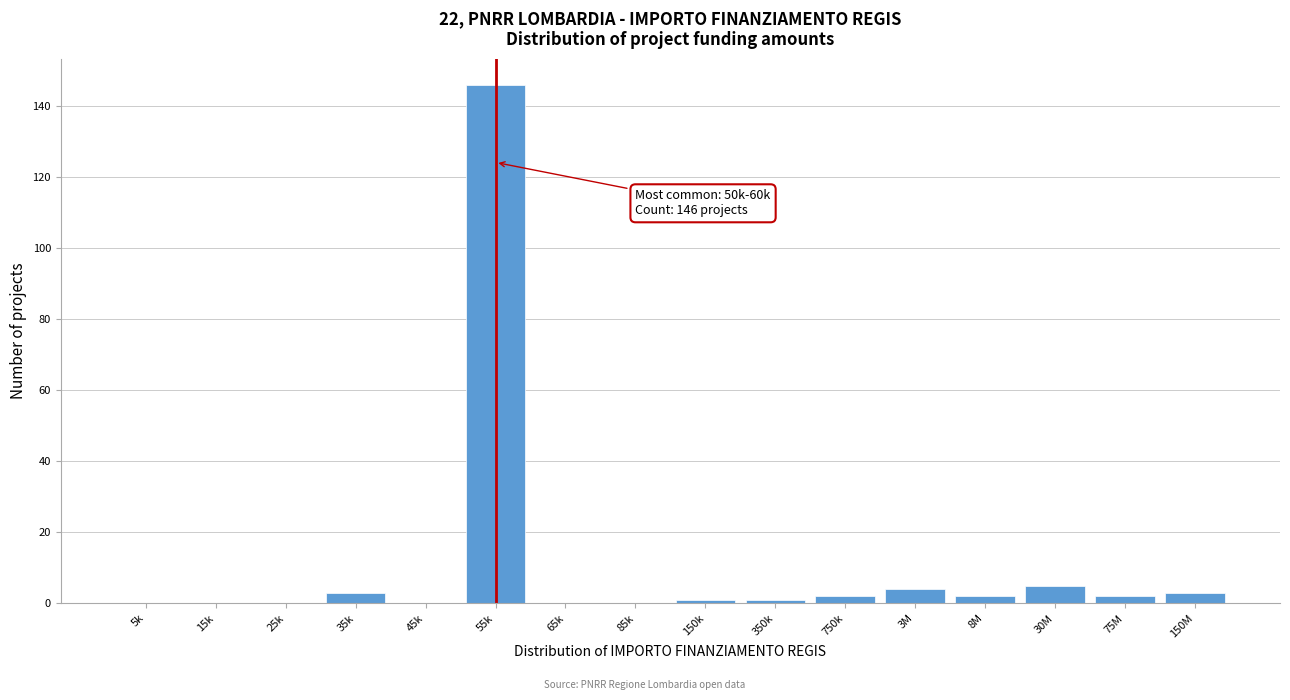

Reading left to right, transcribe all the data shown in this chart.

5k=0	15k=0	25k=0	35k=3	45k=0	55k=146	65k=0	85k=0	150k=1	350k=1	750k=2	3M=4	8M=2	30M=5	75M=2	150M=3